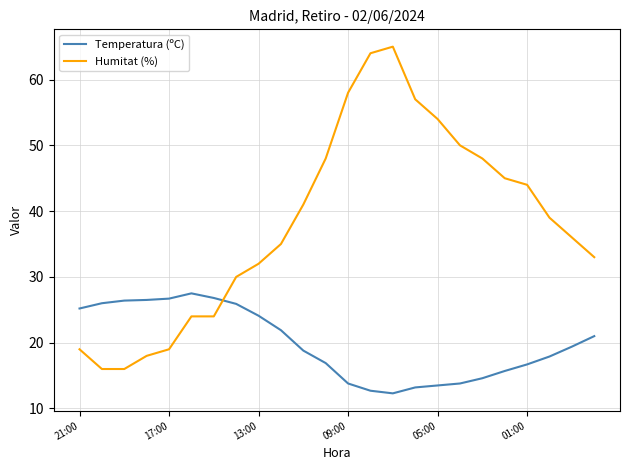

What is the smallest value displayed?

12.3